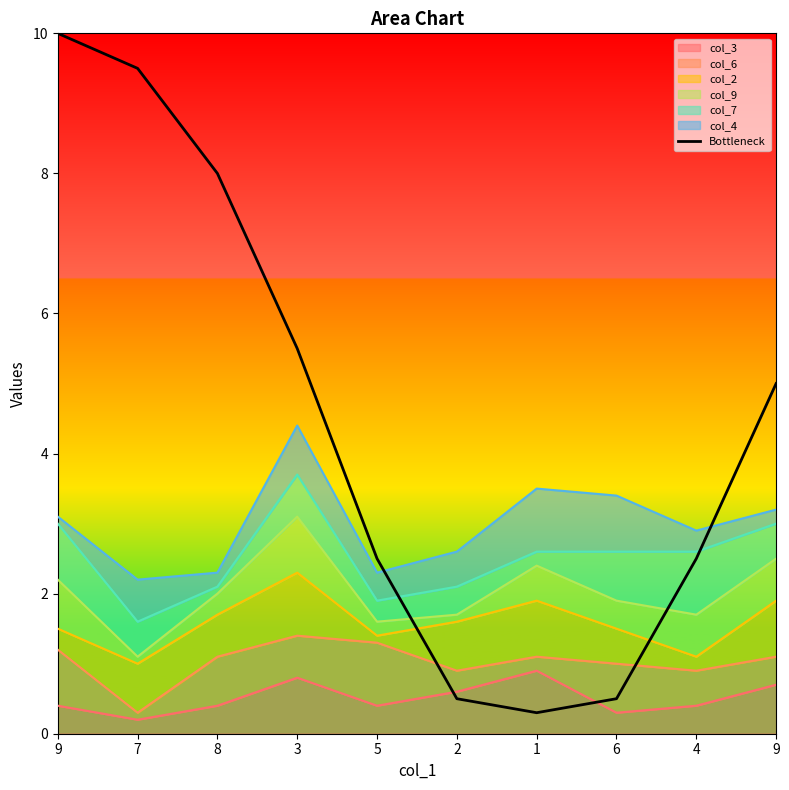

Reading left to right, list all the values displayed in this chart.

10.0	9.5	8.0	5.5	2.5	0.5	0.3	0.5	2.5	5.0